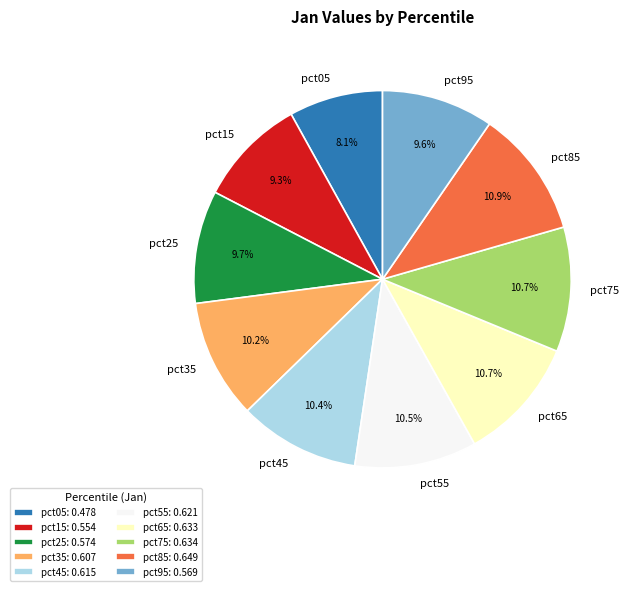

Is pct65 the majority of the pie?

No